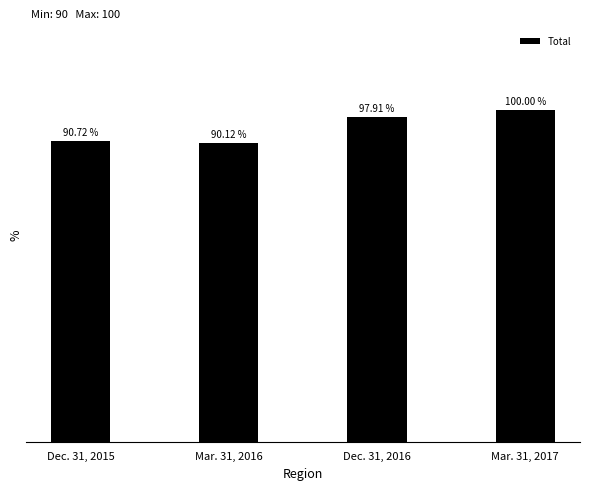

List the labels in order of value, smallest first.

Mar. 31, 2016, Dec. 31, 2015, Dec. 31, 2016, Mar. 31, 2017